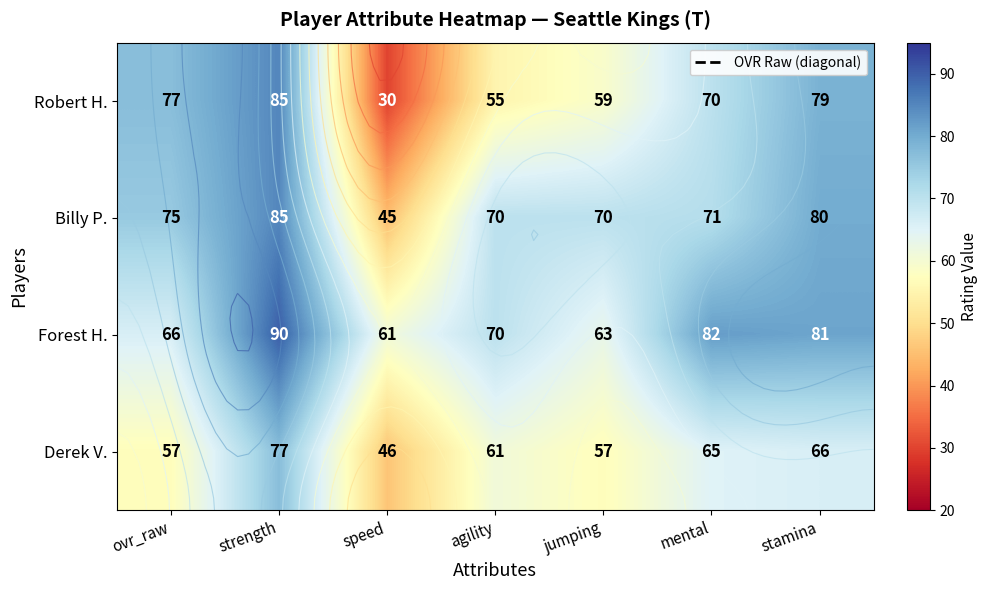

How many data points in Robert H. are less than 70?

3